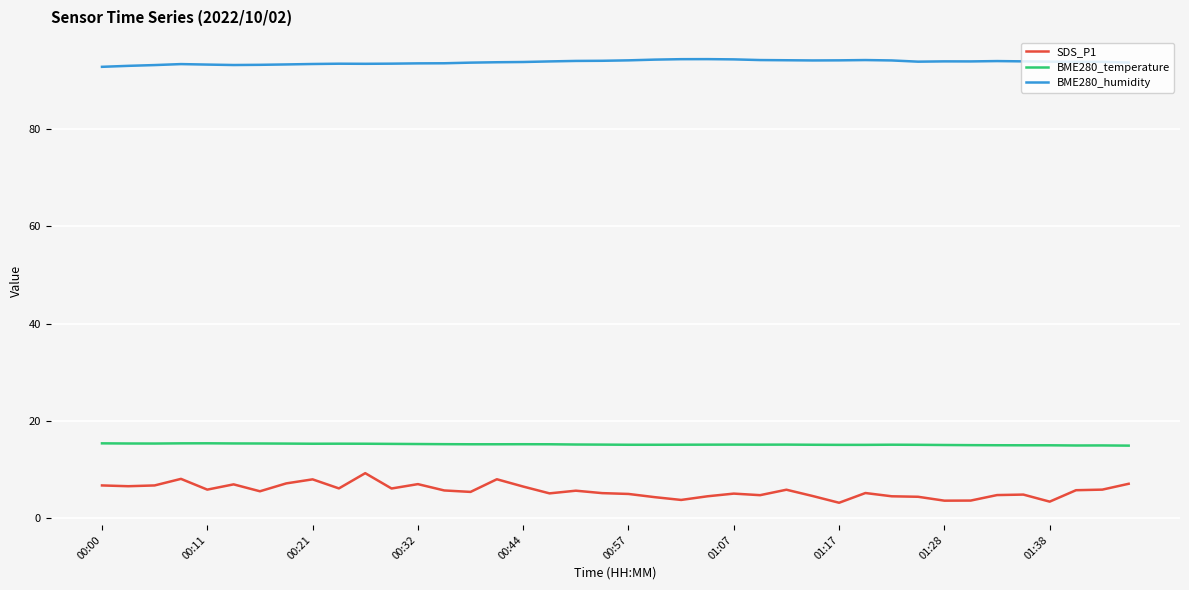

Which series has the largest range (max minus min)?

SDS_P1